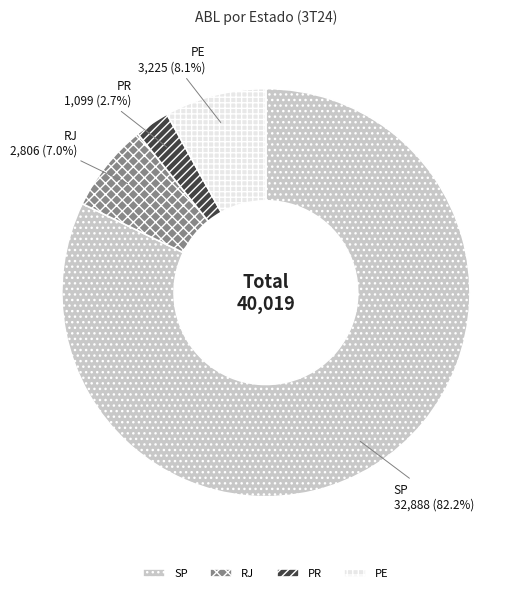

To the nearest percent, what is the average slice percentage?

25%